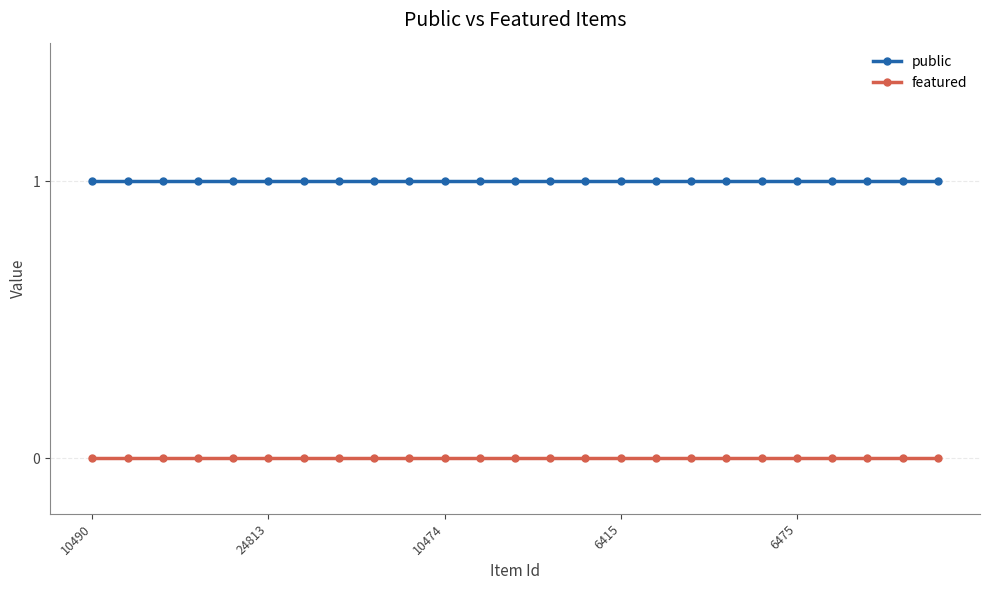

Reading left to right, what are all the values shown in this chart?

public: 1	1	1	1	1	1	1	1	1	1	1	1	1	1	1	1	1	1	1	1	1	1	1	1	1
featured: 0	0	0	0	0	0	0	0	0	0	0	0	0	0	0	0	0	0	0	0	0	0	0	0	0